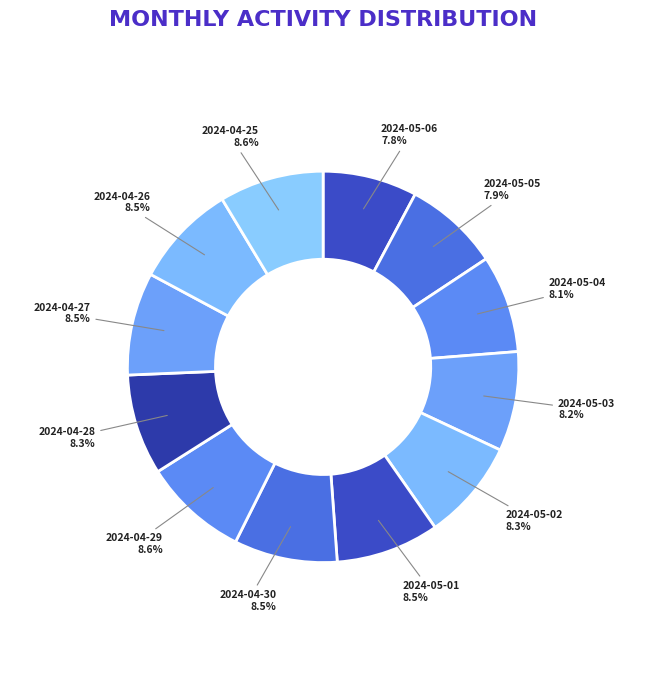

Is the sum of 2024-05-04 and 2024-05-01 greater than half?

No